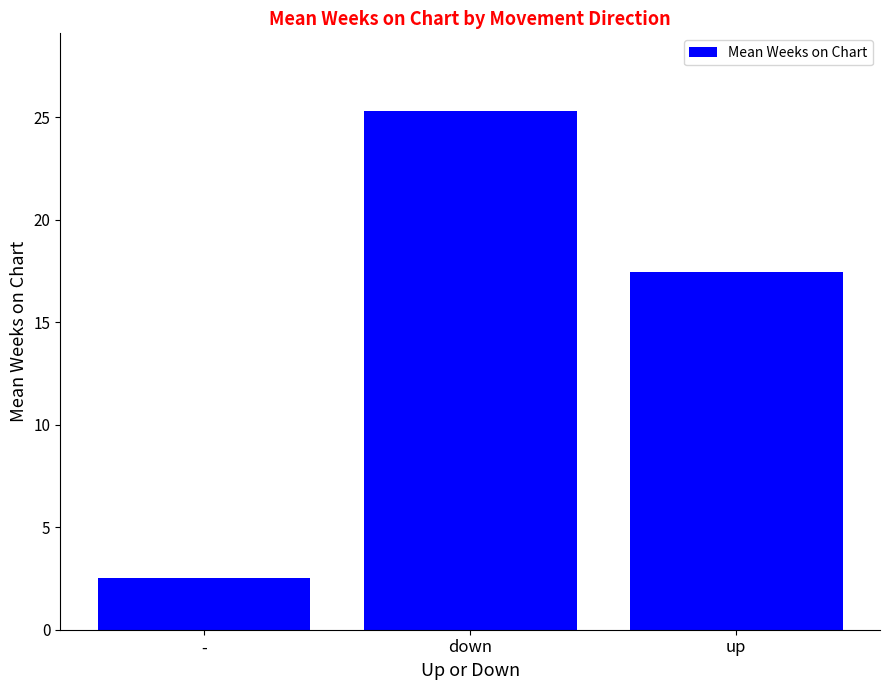

The value at - is 2.5. True or false?

True